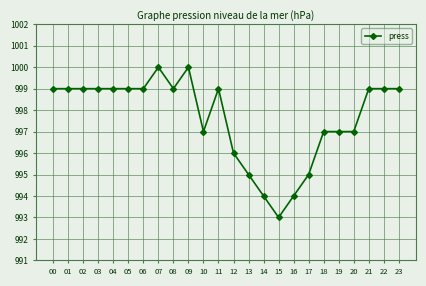

Which label corresponds to the smallest value in the chart?

15